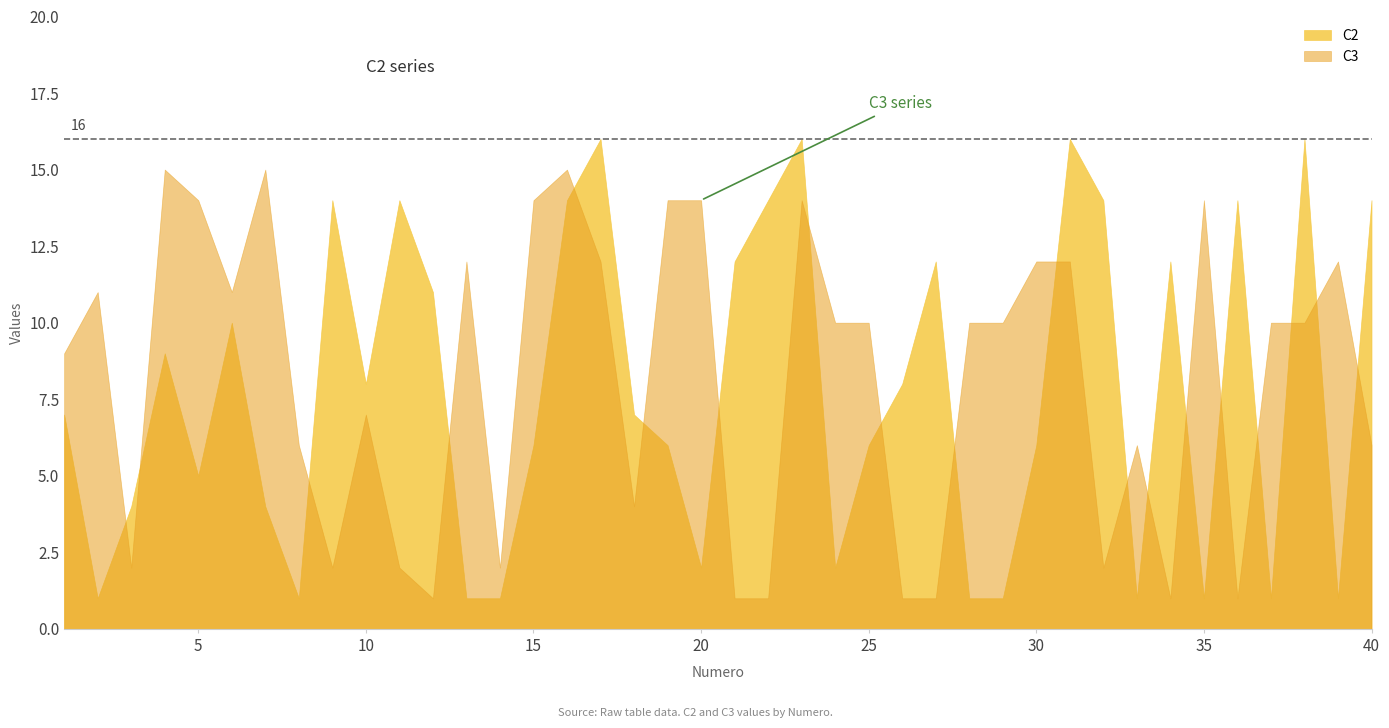

What are all the series names shown in the legend?

C2, C3